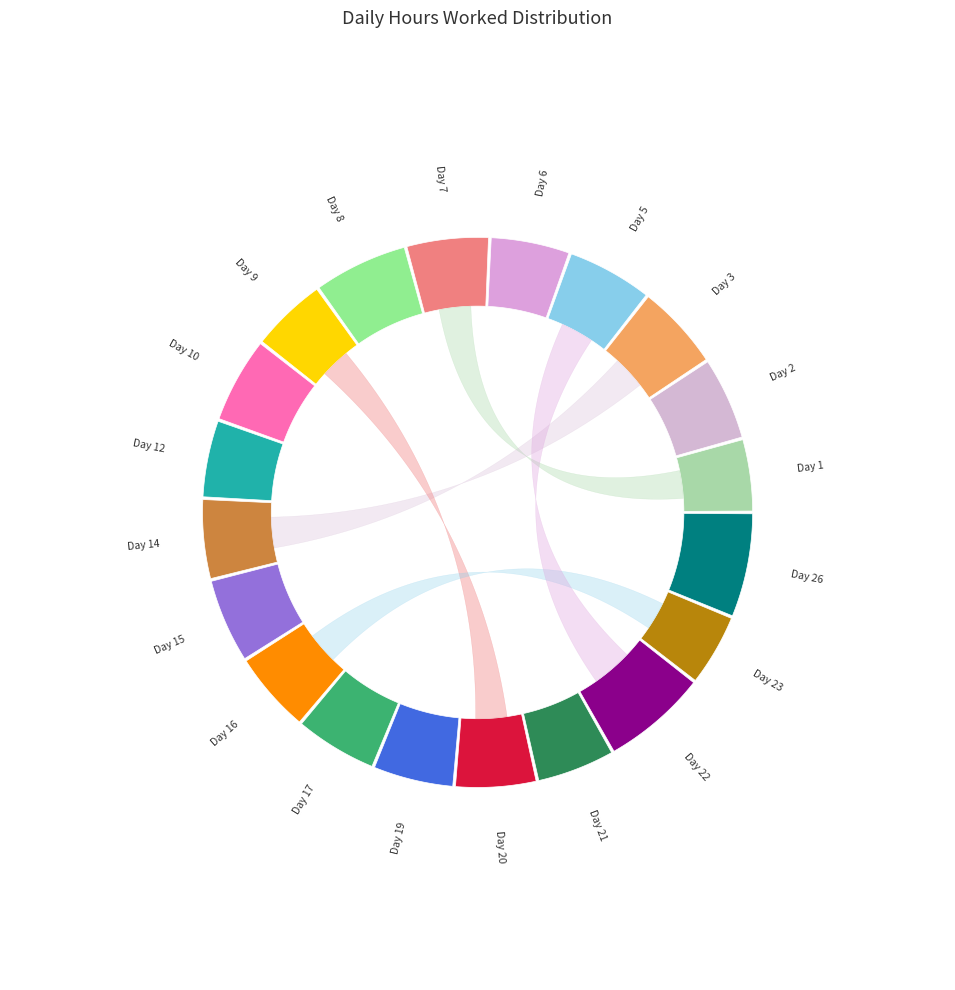

To the nearest percent, what portion does Day 19 represent?

5%